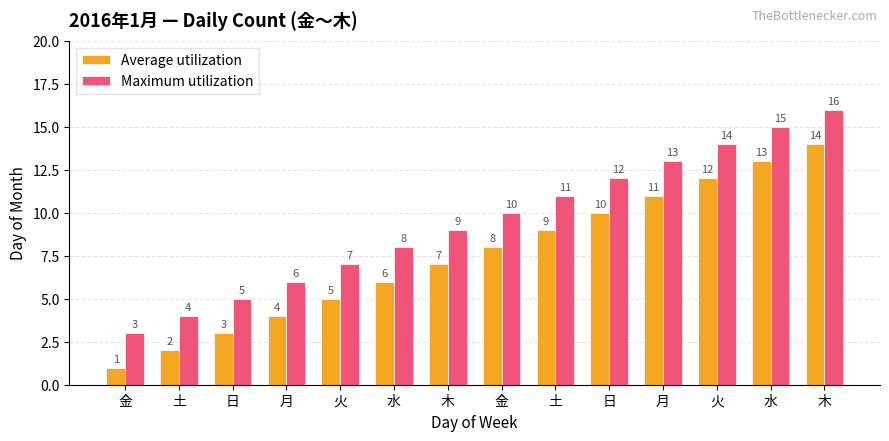

What are all the series names shown in the legend?

Average utilization, Maximum utilization